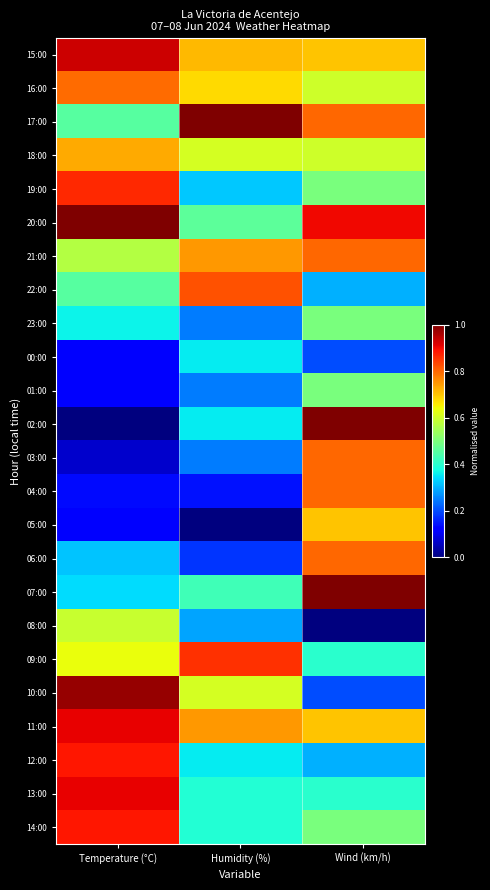

At how many categories does at least one series exceed 0?

3